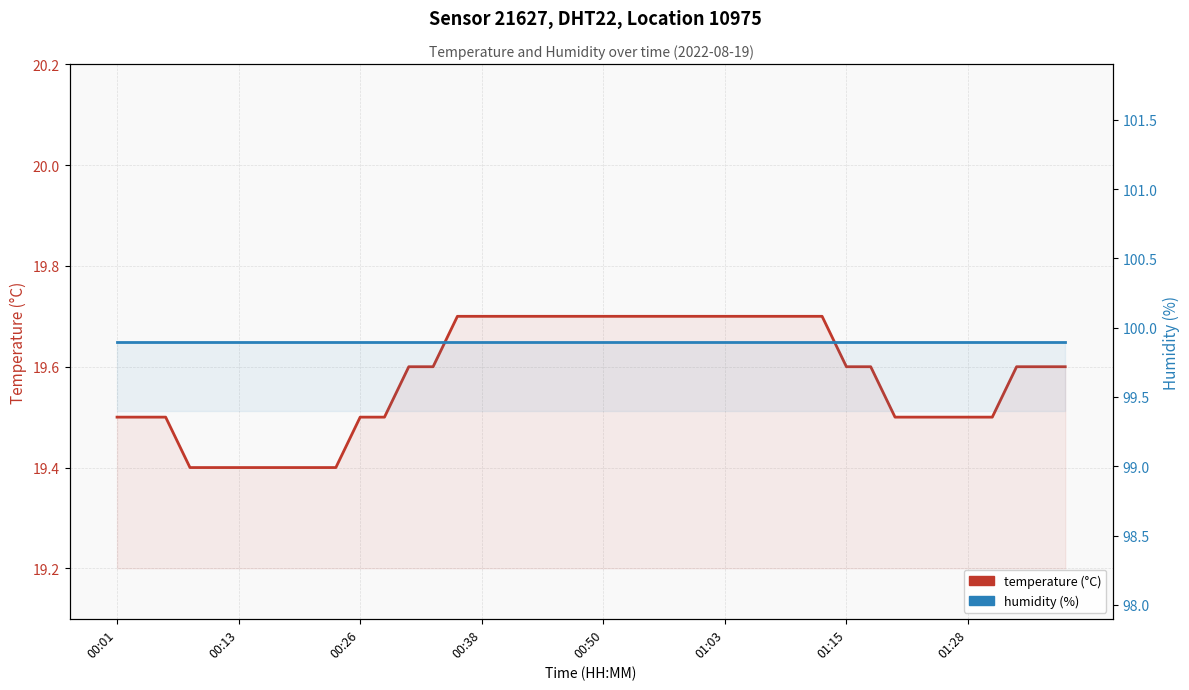

At which category is the sum across all series the highest?

14